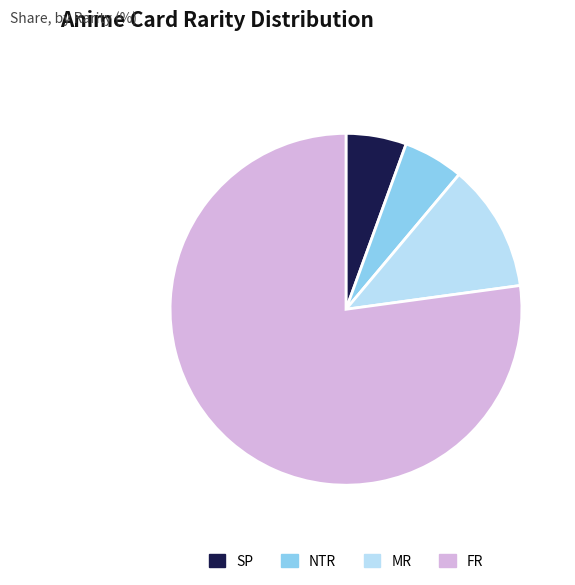

Is there any slice that represents more than half of the pie?

Yes